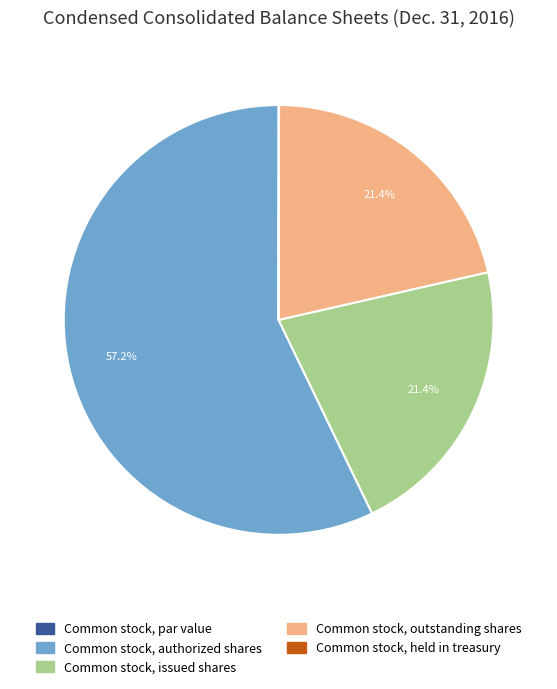

True or false: Common stock, issued shares accounts for 21% of the total.

True